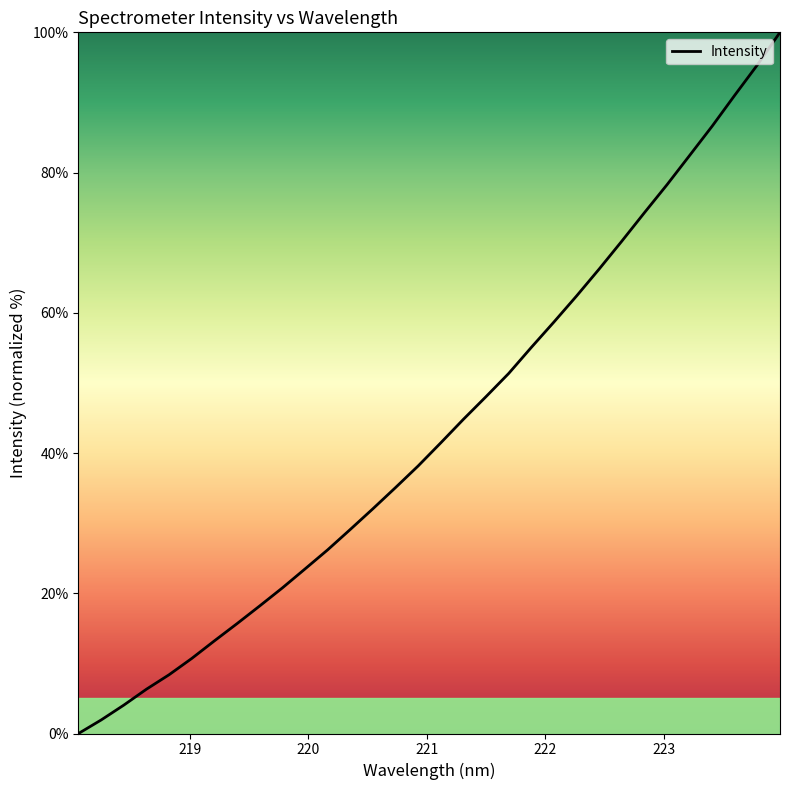

Reading left to right, extract all data points from this chart.

0.0	1.9	4.0	6.3	8.4	10.7	13.2	15.7	18.2	20.8	23.5	26.2	29.1	32.1	35.1	38.2	41.5	44.8	48.0	51.3	55.1	58.7	62.4	66.2	70.2	74.3	78.3	82.4	86.6	91.0	95.4	100.0